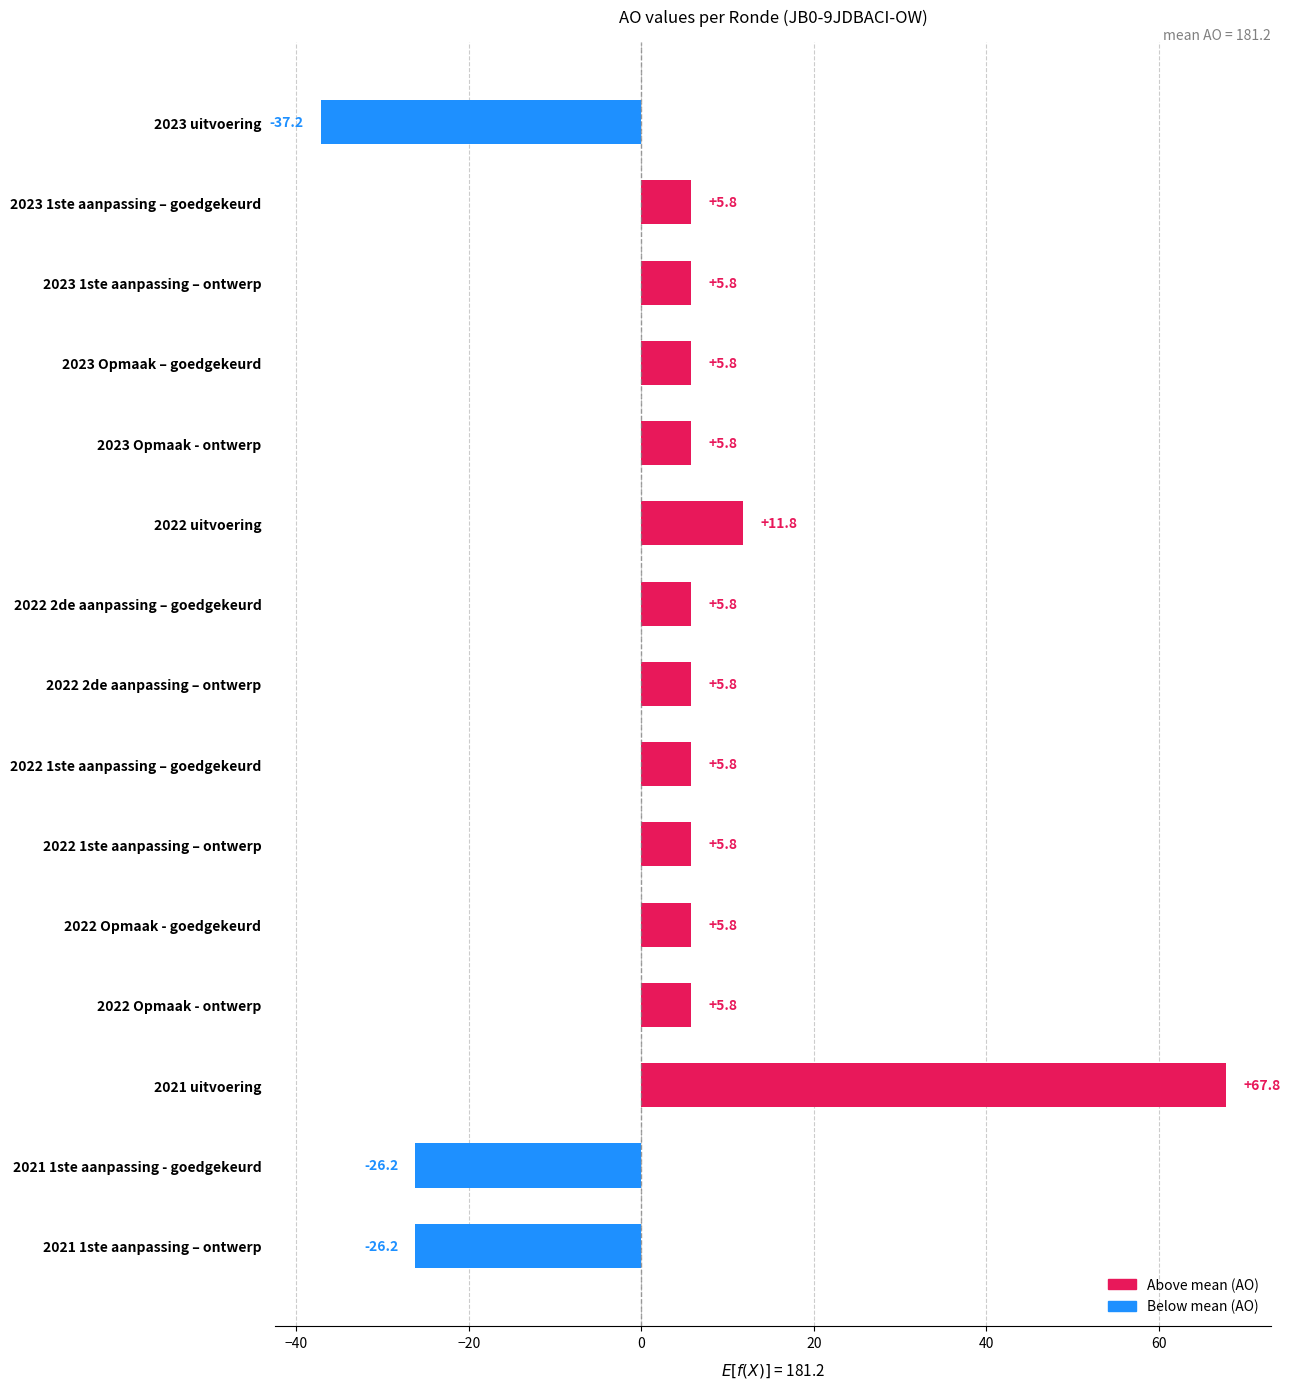

Are the bars grouped side by side (vs. stacked)?

No